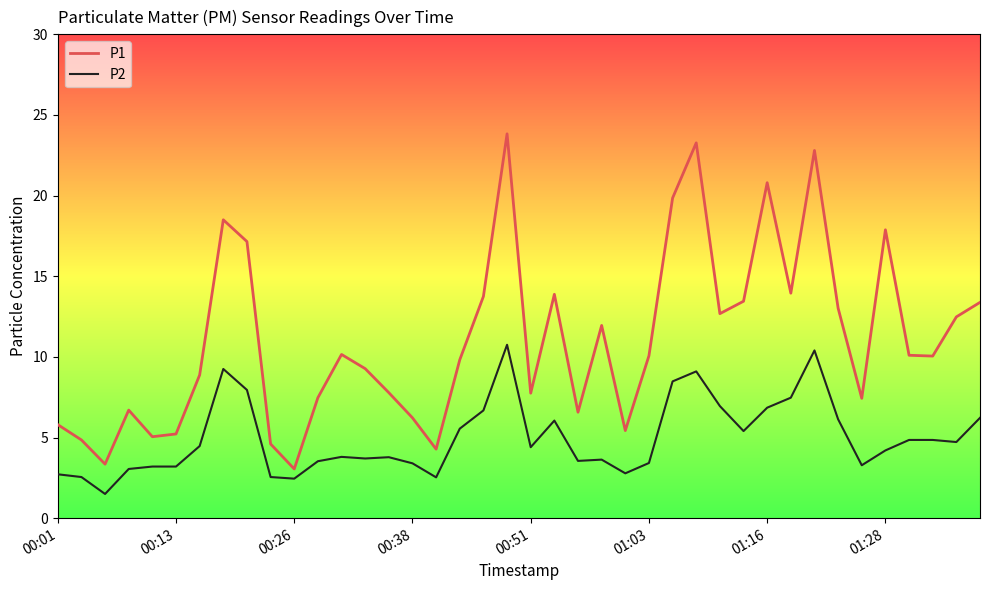

True or false: P1 and P2 cross at least once.

False